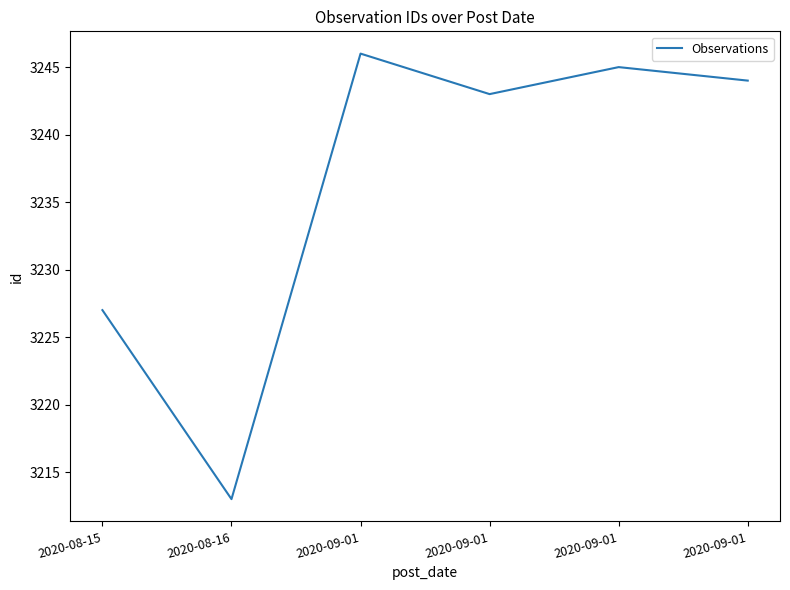

Approximately how many times larger is the value at 2020-09-01 compared to 2020-09-01?

1.0